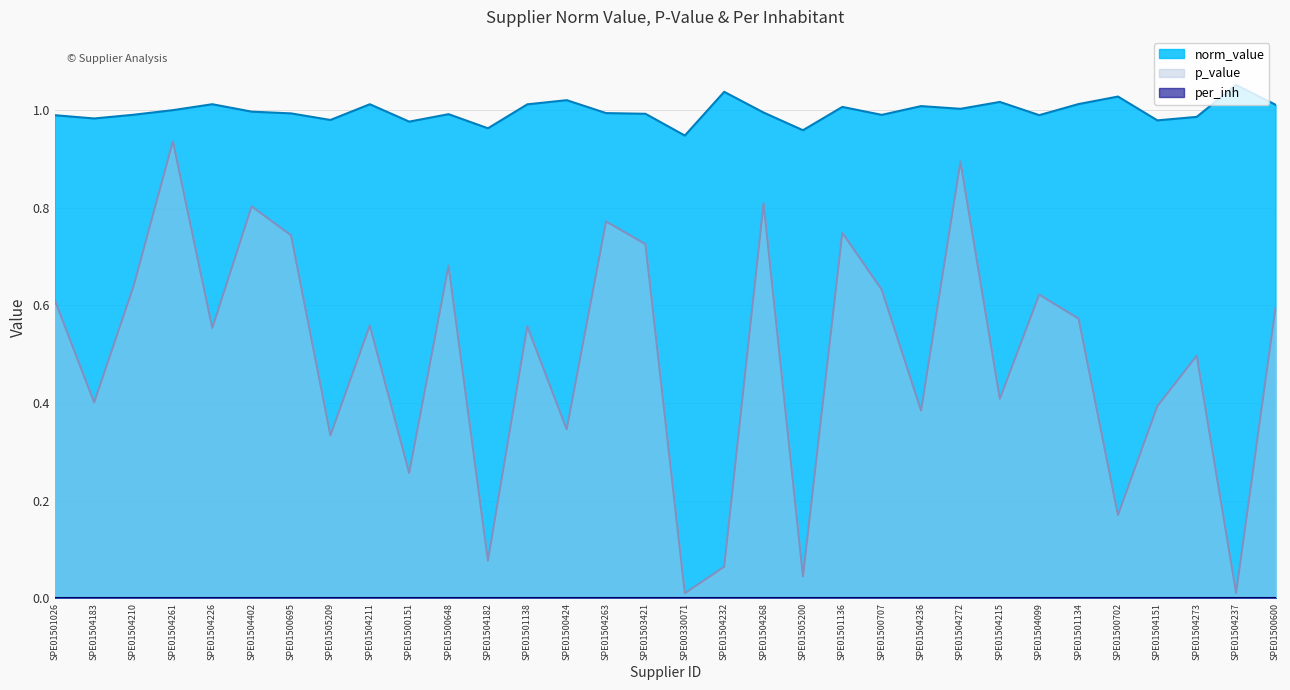

Does the chart display data point markers on the line(s)?

No